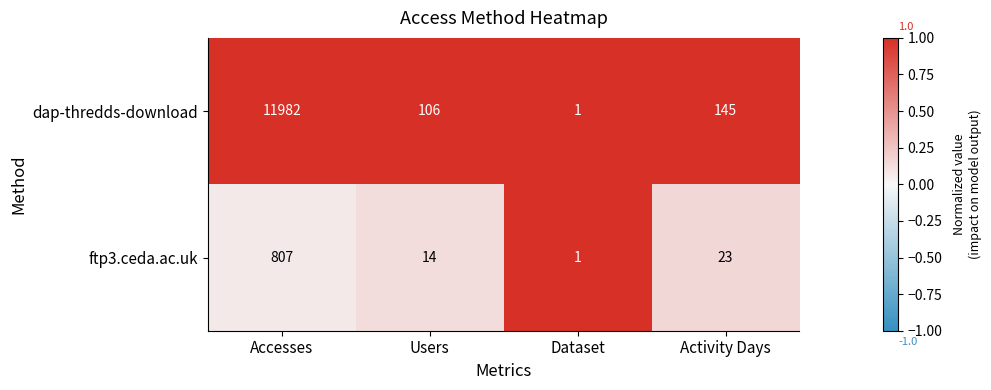

Which label corresponds to the largest value in the chart?

Accesses